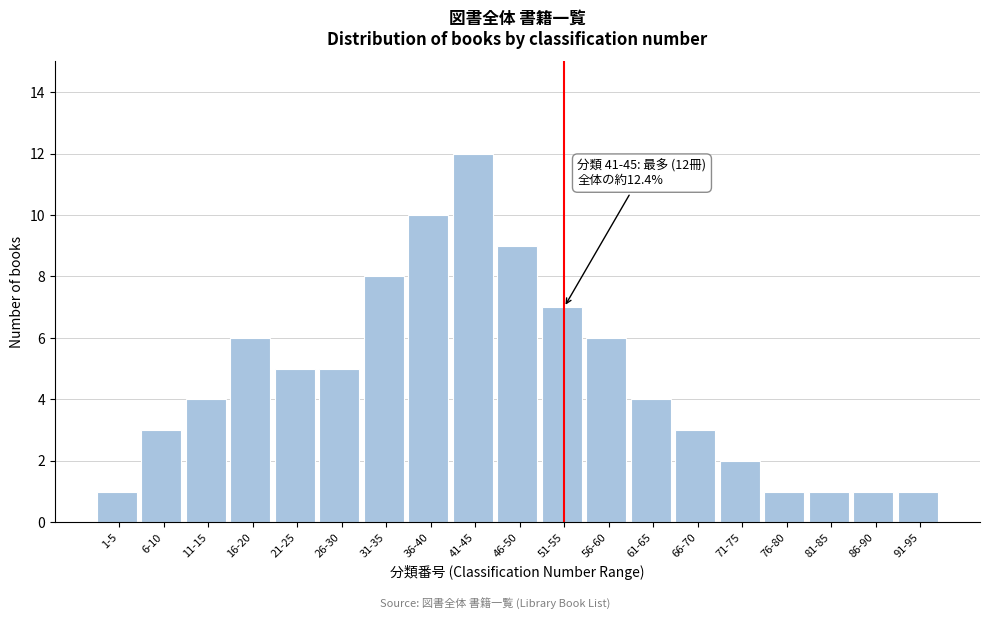

Reading left to right, transcribe all the data shown in this chart.

1-5=1	6-10=3	11-15=4	16-20=6	21-25=5	26-30=5	31-35=8	36-40=10	41-45=12	46-50=9	51-55=7	56-60=6	61-65=4	66-70=3	71-75=2	76-80=1	81-85=1	86-90=1	91-95=1